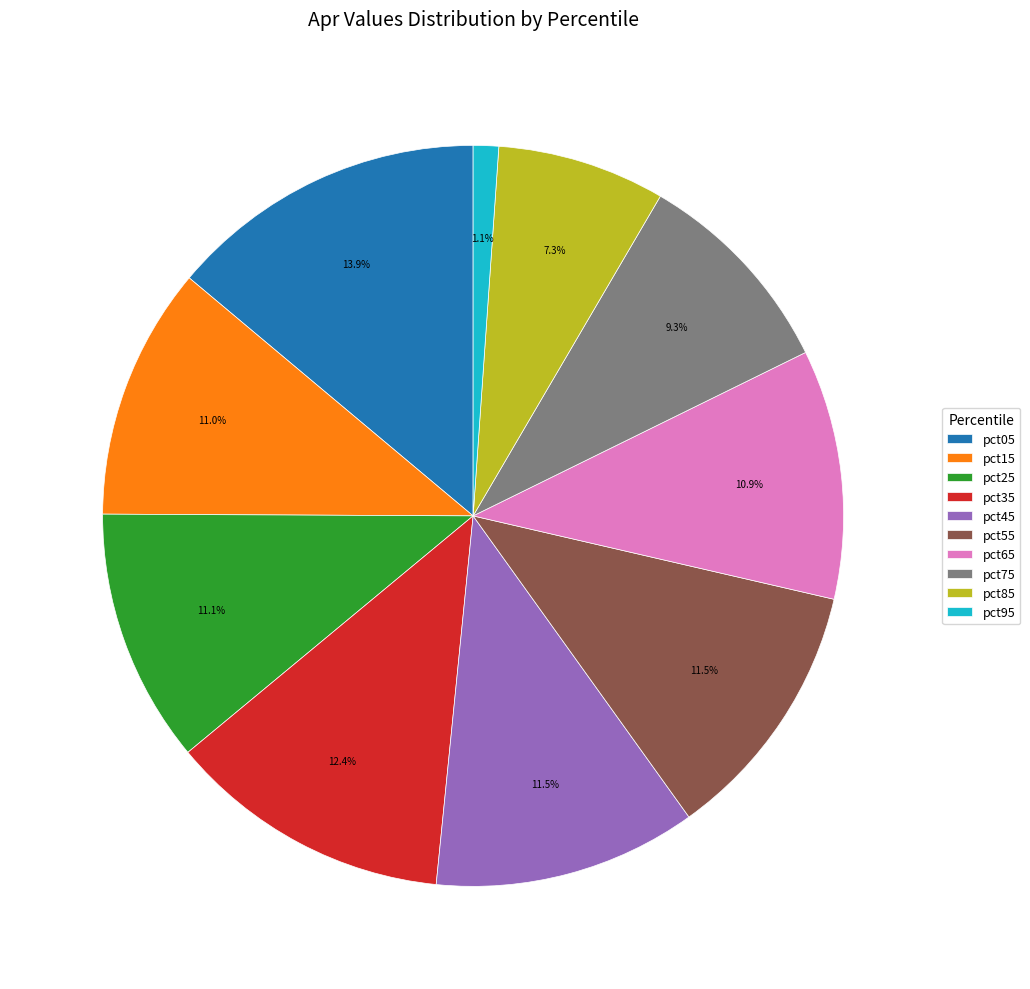

How many segments does this pie chart have?

10